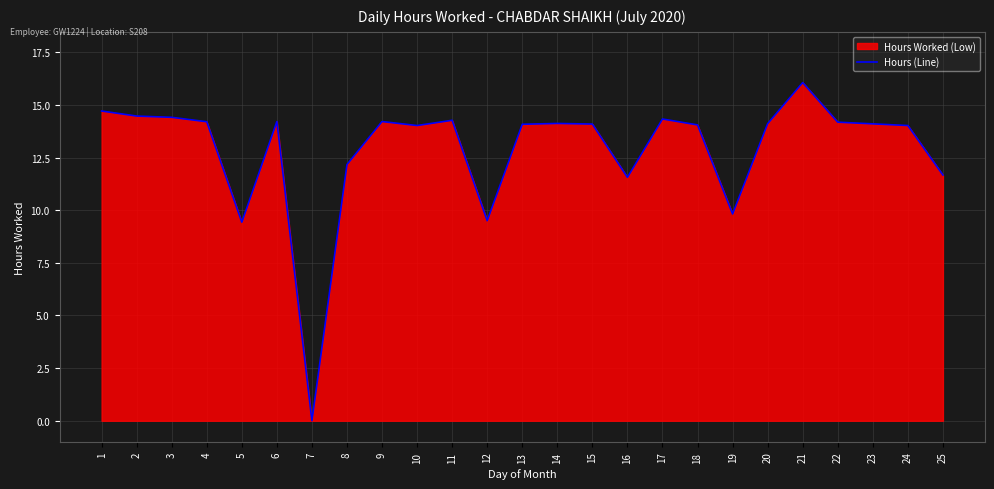

The chart shows a value of 14.7 at 1. True or false?

True